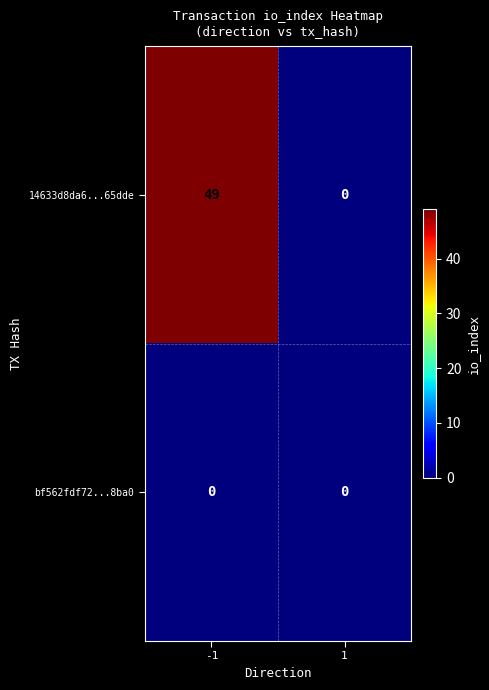

Is it true that 14633d8da6...65dde equals 28 at 1?

False